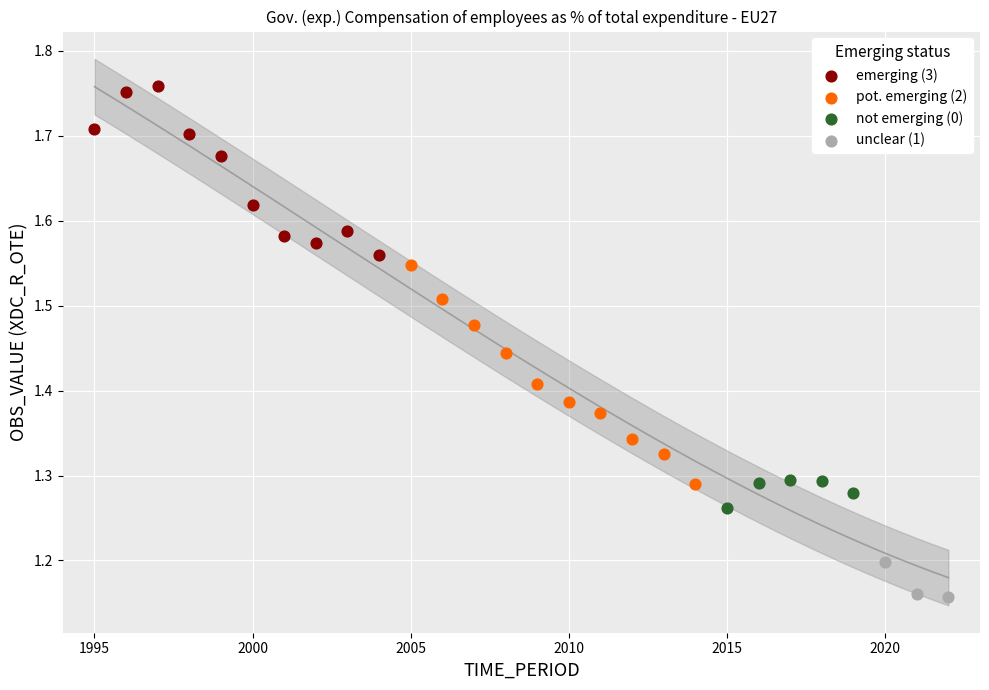

Which series has the largest Y range (max minus min)?

pot. emerging (2)